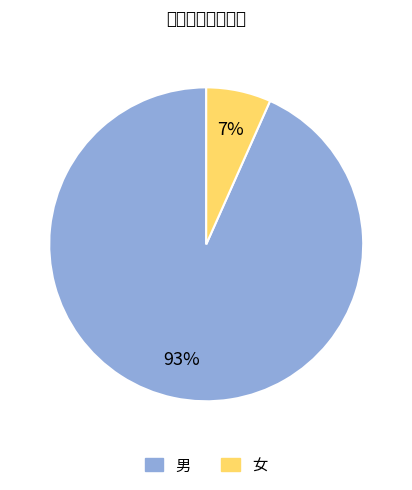

To the nearest percent, what is the average slice percentage?

50%